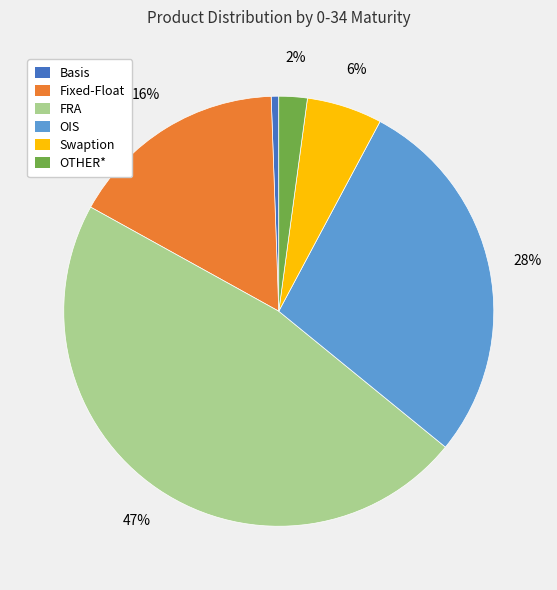

Is OIS the majority of the pie?

No